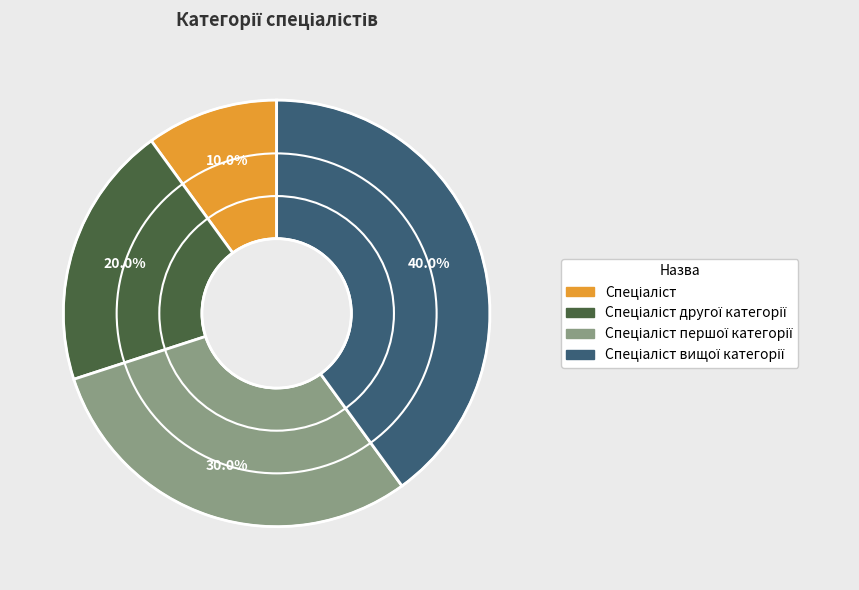

Is there any slice that represents more than half of the pie?

No